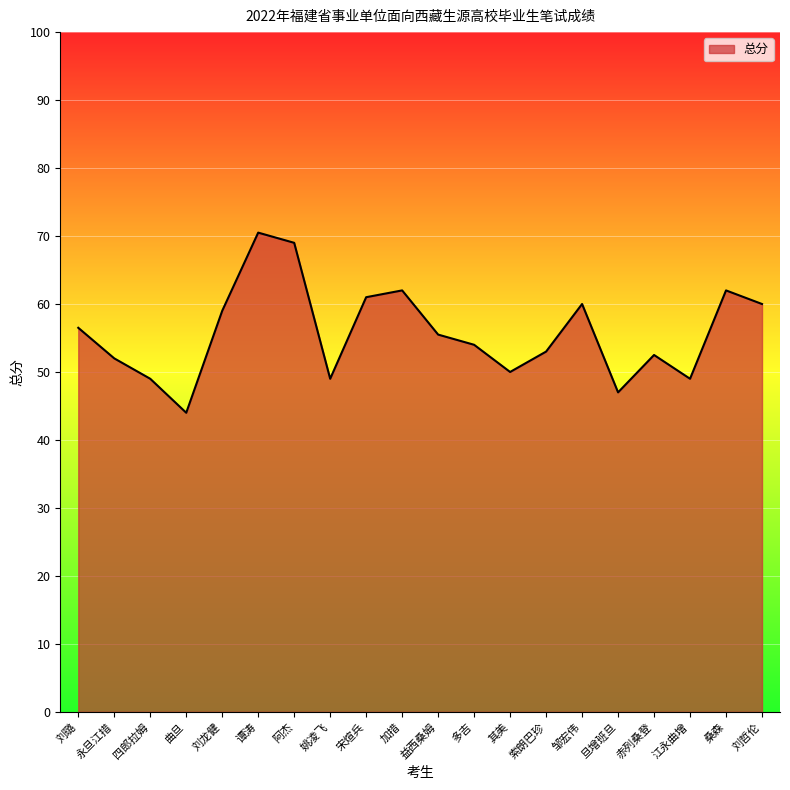

What is the difference between the maximum and minimum values?

26.5